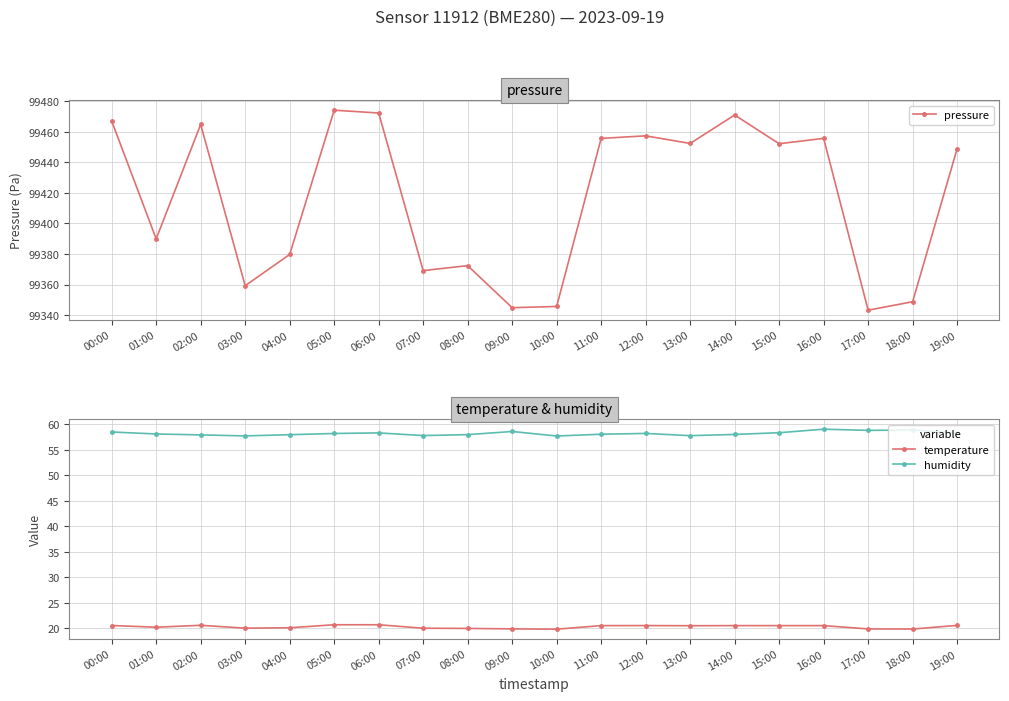

Between 00:00 and 04:00, which series saw the biggest shift?

pressure